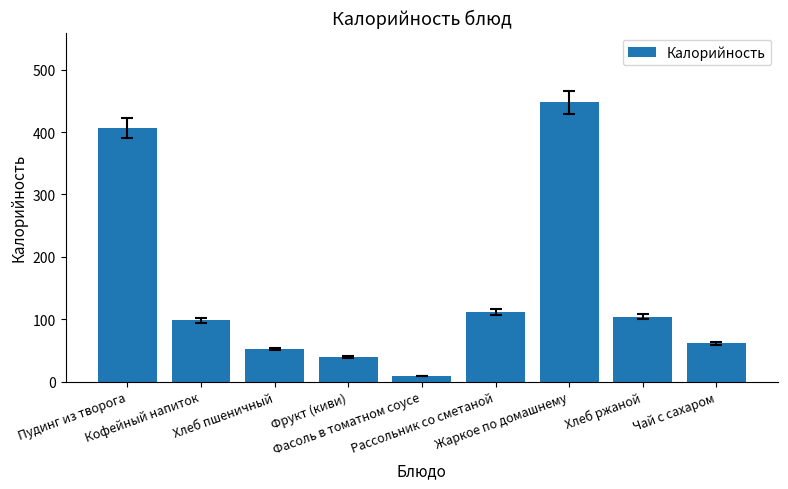

What is the label of the 9th bar from the left?

Чай с сахаром